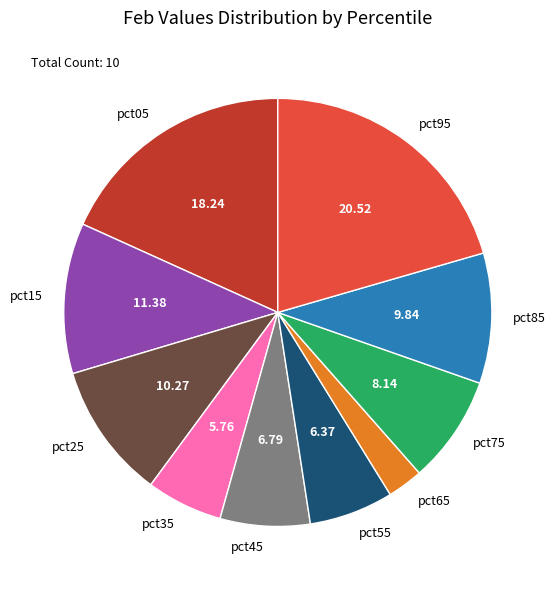

Does pct35 account for over 50% of the chart?

No